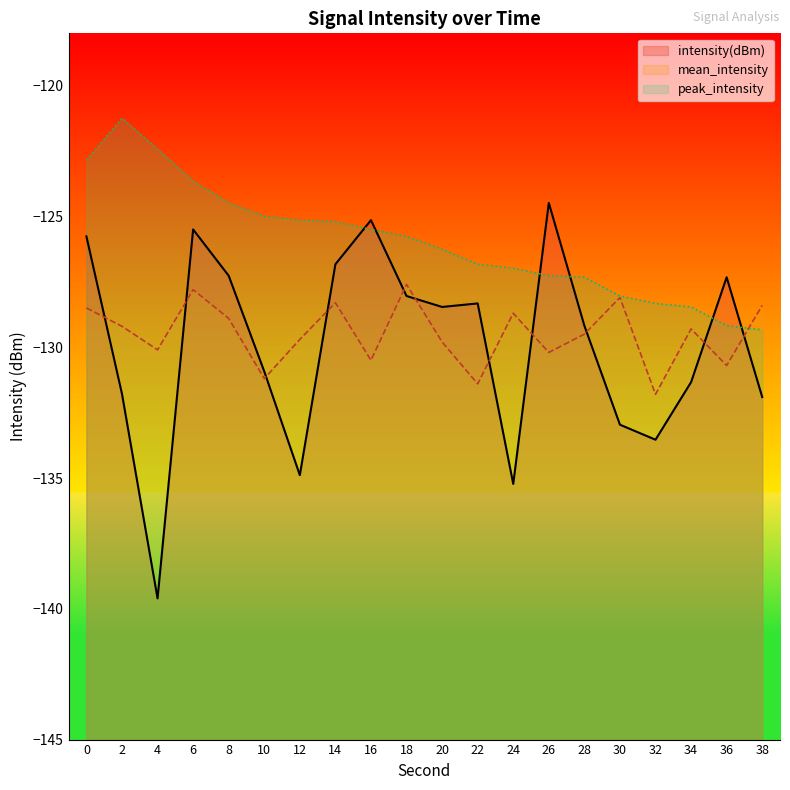

What is the highest value of the mean_intensity series?

-127.6